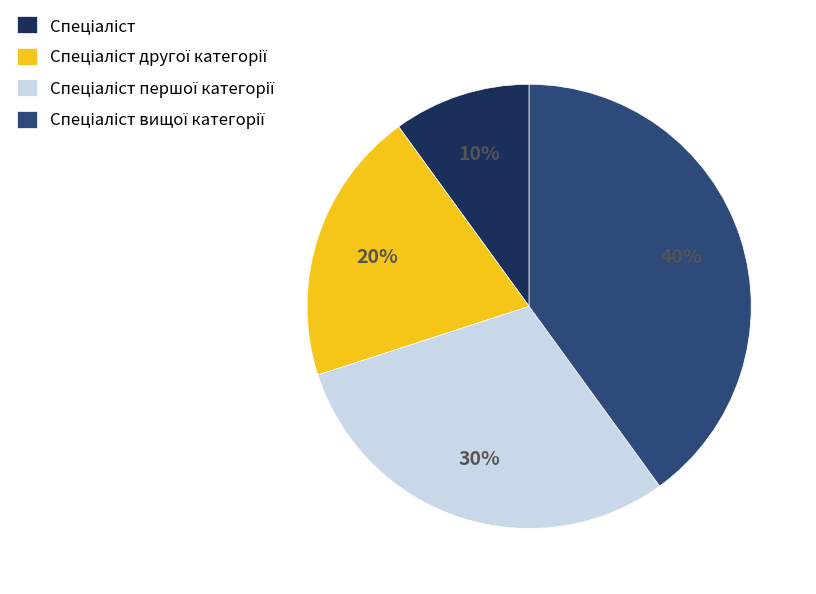

Is there a majority slice in this chart?

No